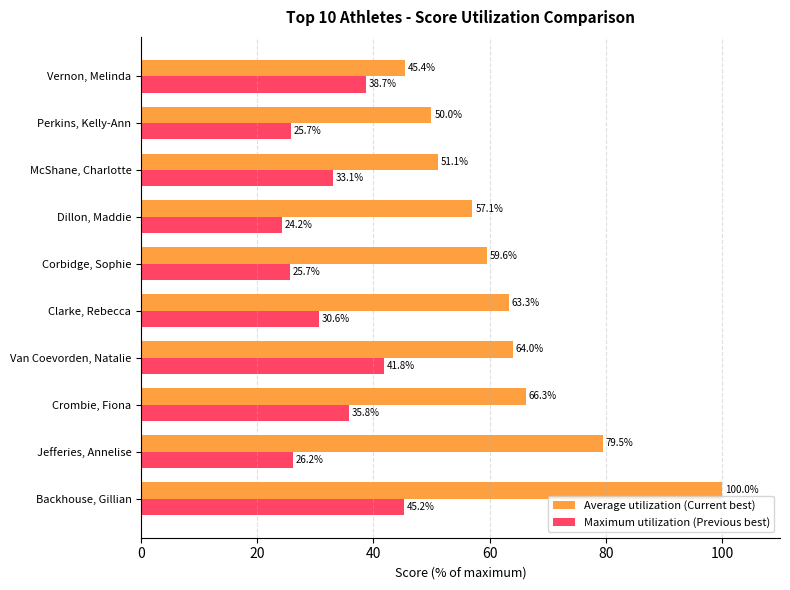

The Average utilization (Current best) series shows 50.0 at Perkins, Kelly-Ann. True or false?

True